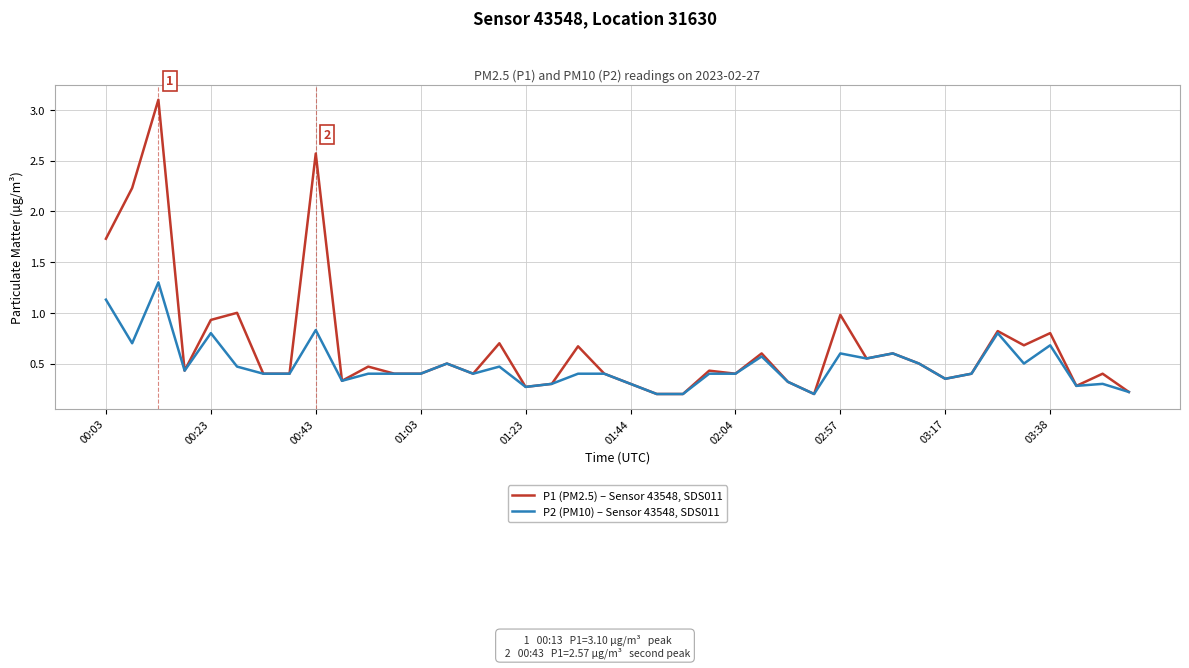

How many series are shown in this chart?

2